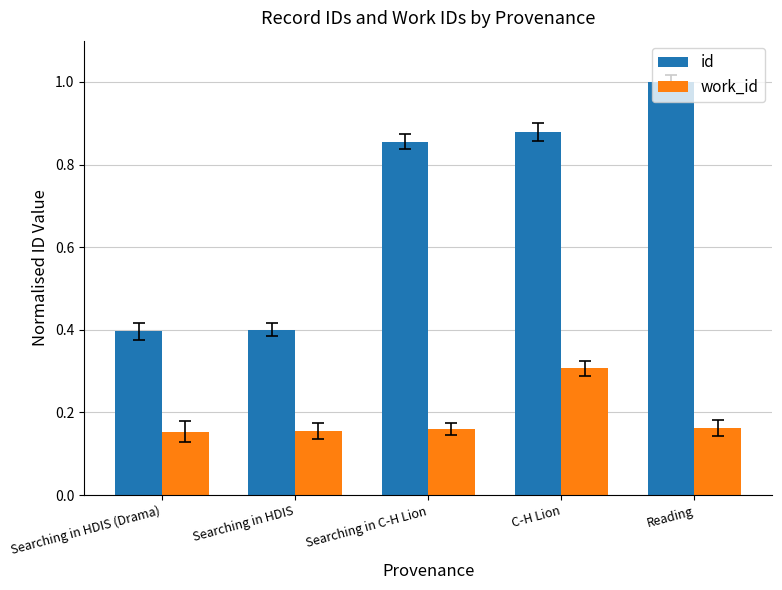

What is the difference between the maximum and second lowest values in the id series?

0.6